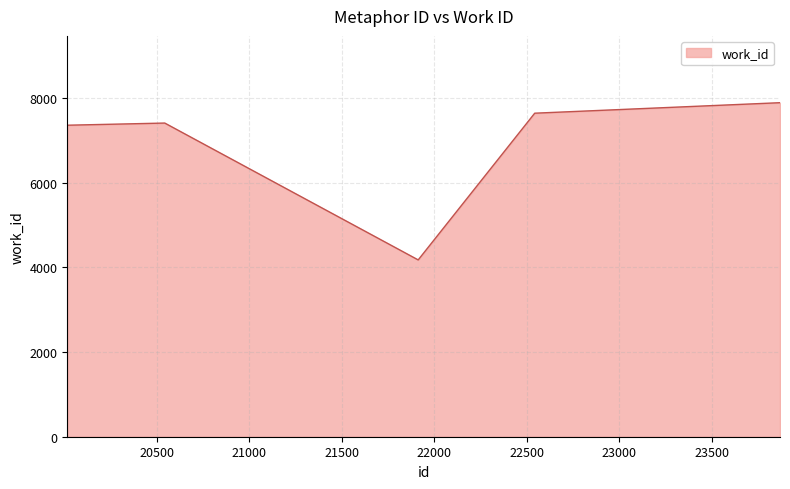

How many lines are shown in the chart?

1